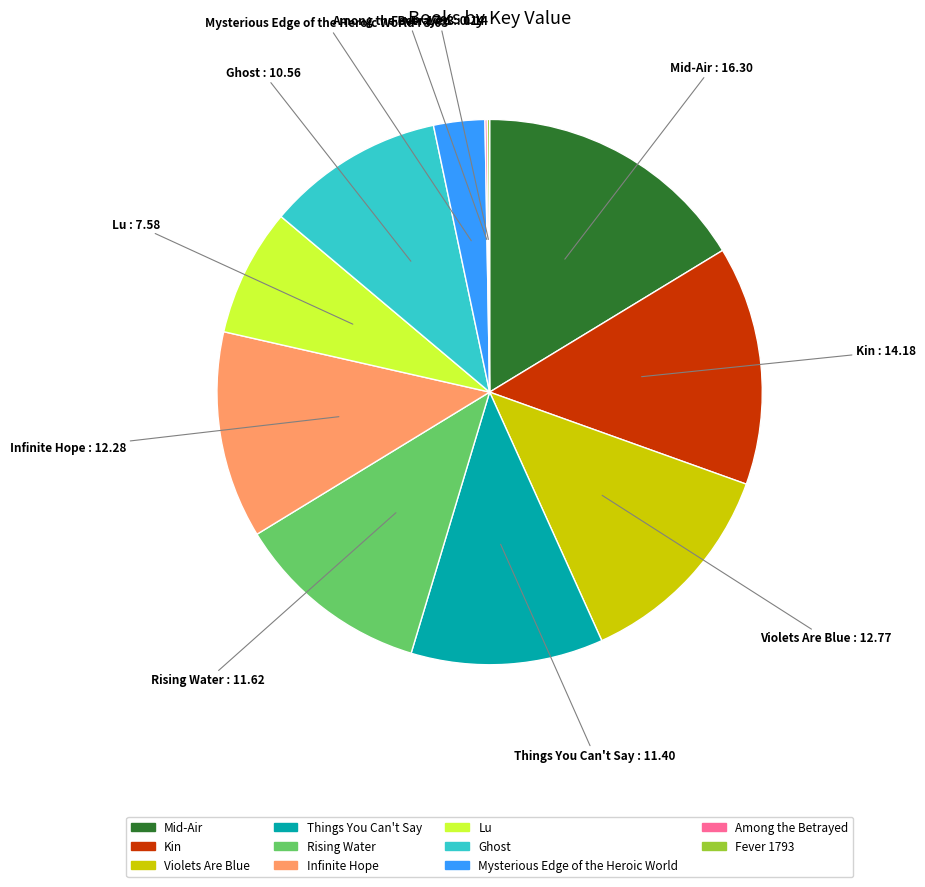

Does Mid-Air account for over 50% of the chart?

No